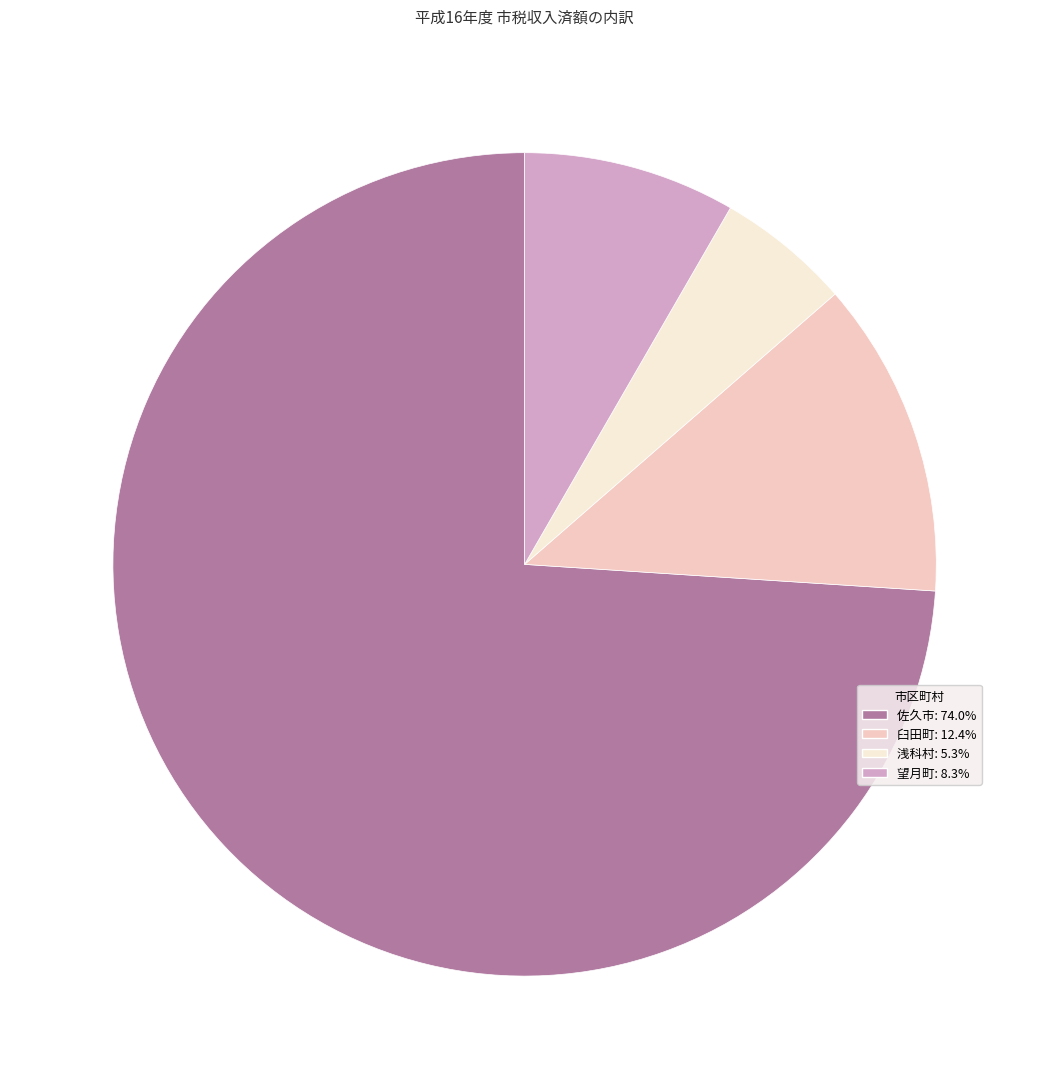

Between 望月町 and 臼田町, which is larger?

臼田町